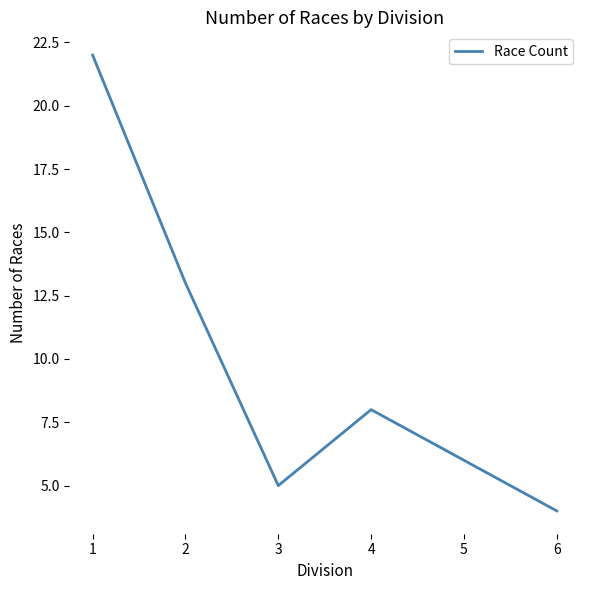

Is it true that the value at 2 is 13?

True